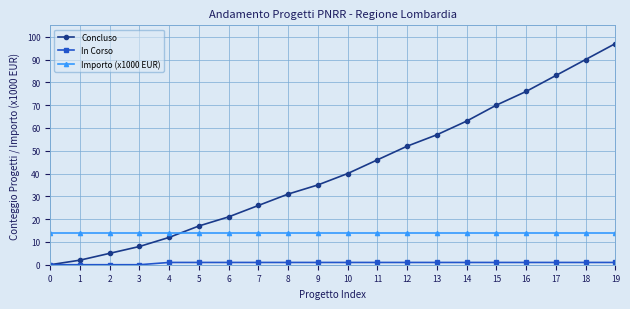

Is it true that Importo (x1000 EUR) equals 22 at 6?

False